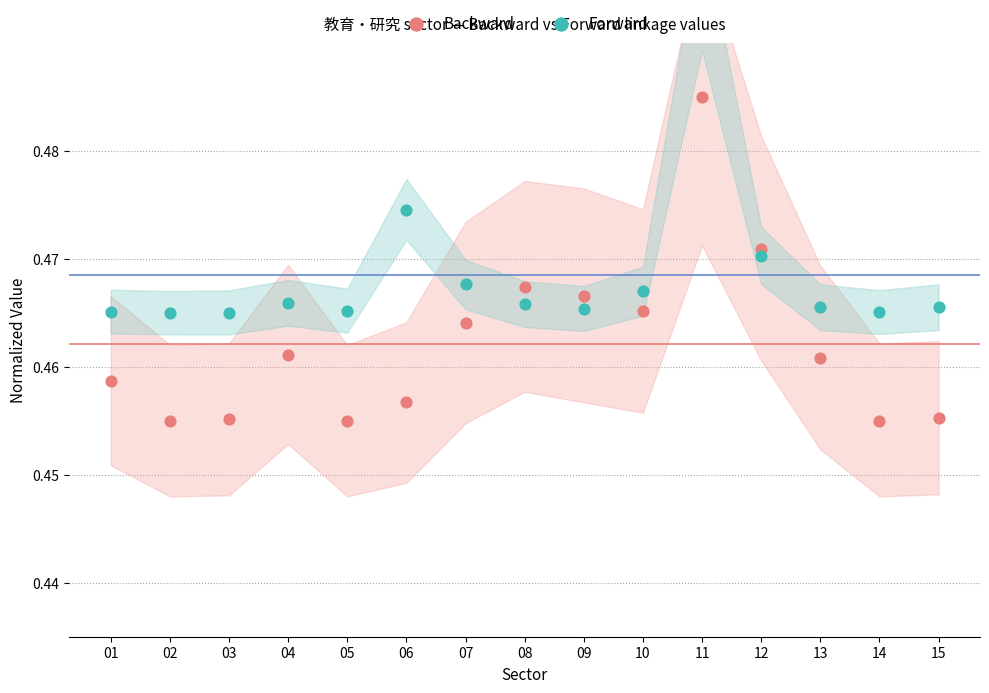

What is the total value across all series at 14?

0.9